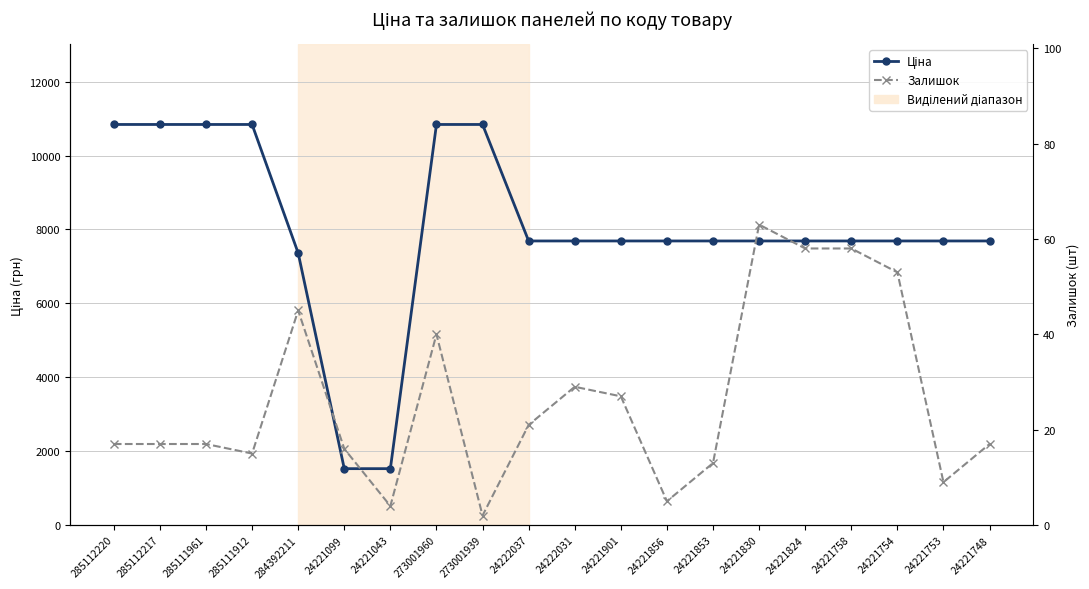

What is the label of the 8th point from the left?

273001960